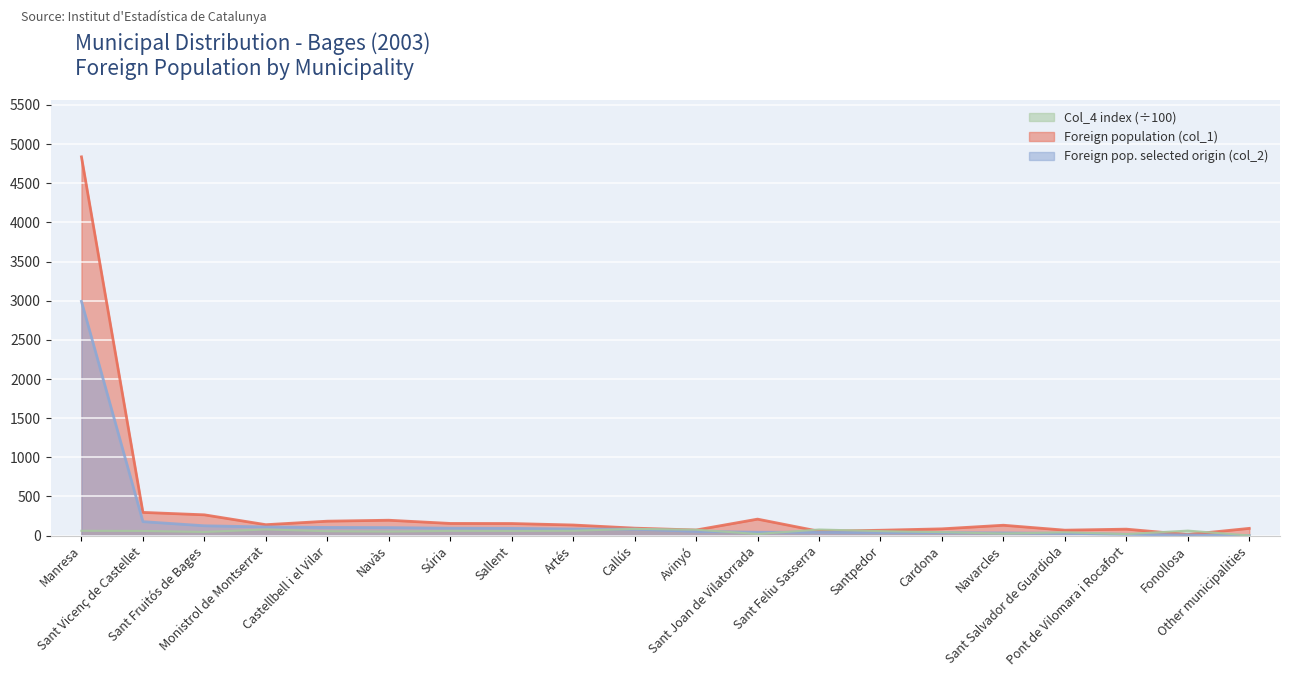

What is the sum of all Col_4 index values?

1062.4